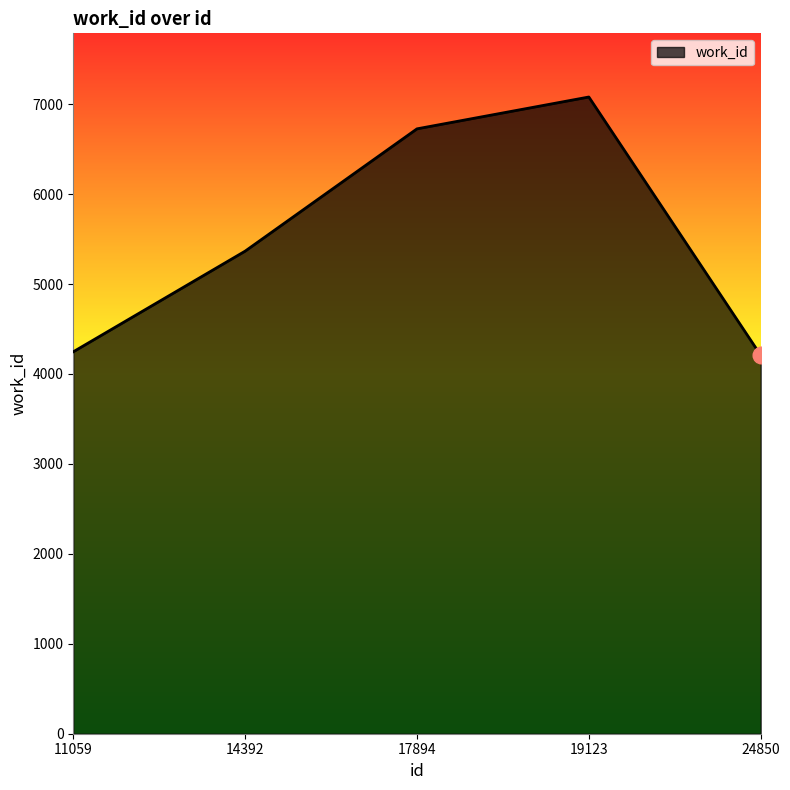

Reading left to right, transcribe all the data shown in this chart.

4247	5366	6726	7080	4209